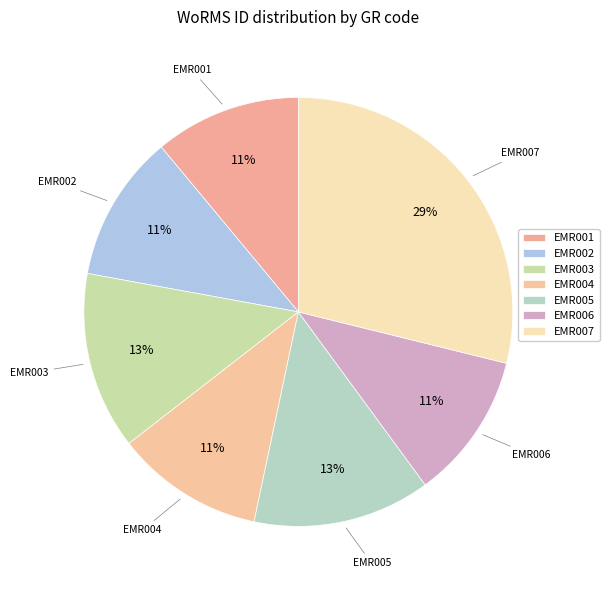

The EMR001 slice represents 11% of the pie. True or false?

True